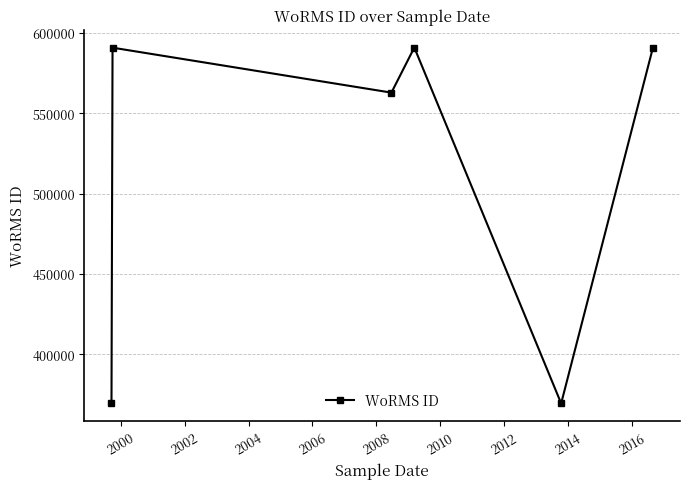

What is the minimum value shown in the chart?

369473